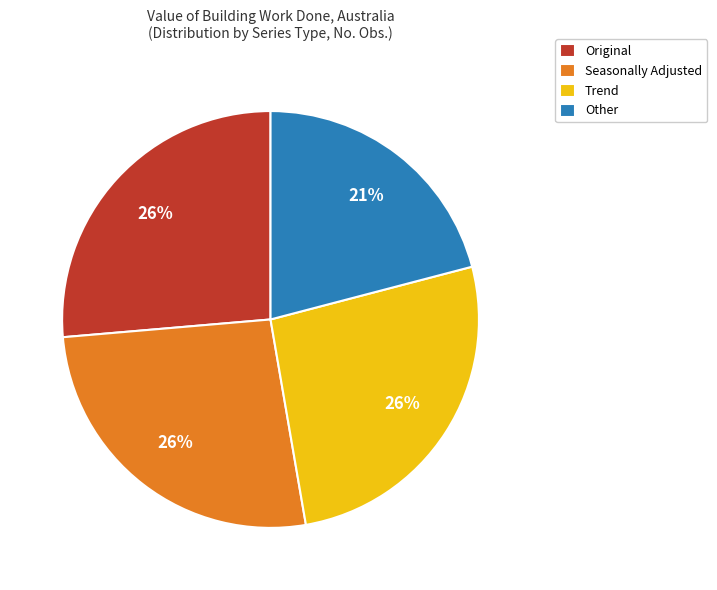

The Original slice represents 41% of the pie. True or false?

False